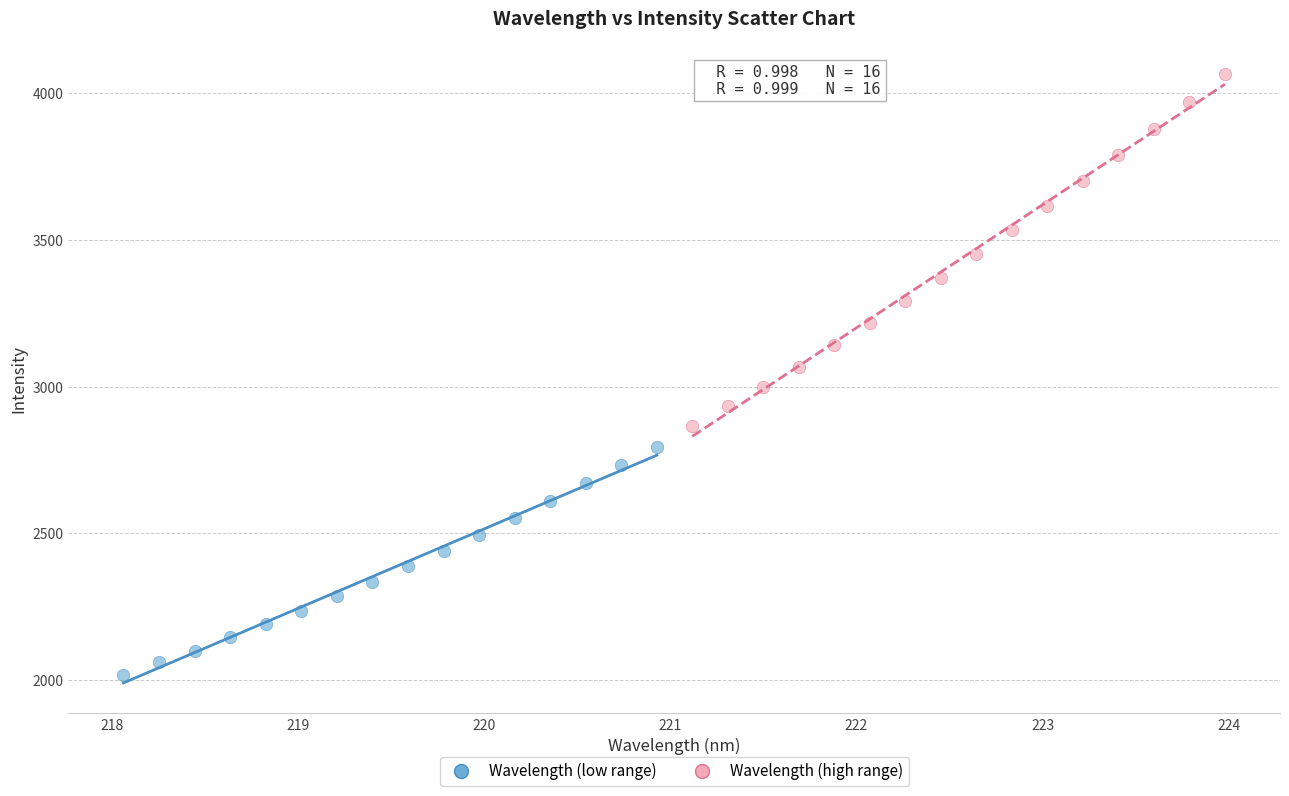

What are all the series names shown in the legend?

Wavelength (low range), Wavelength (high range)